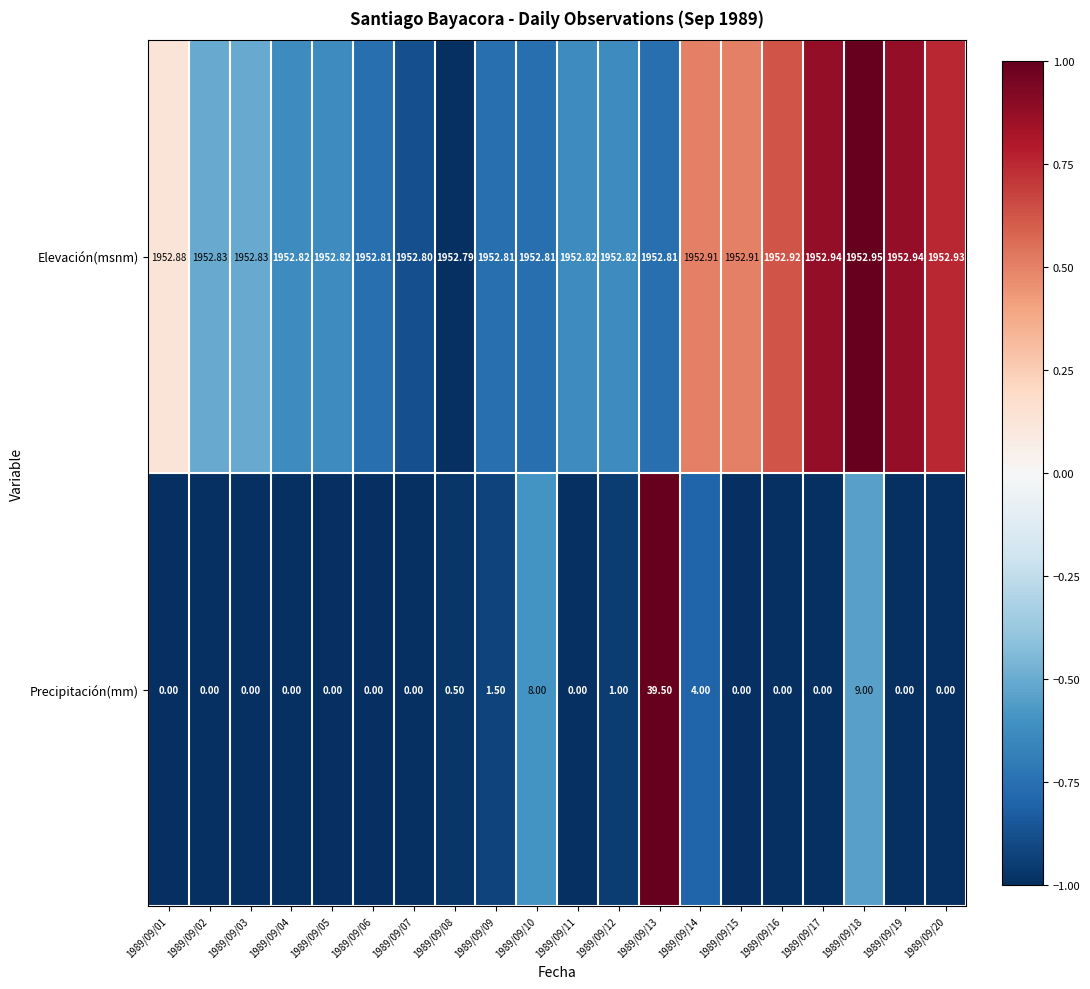

Rank the series at 1989/09/07 from highest to lowest value.

Elevación(msnm), Precipitación(mm)